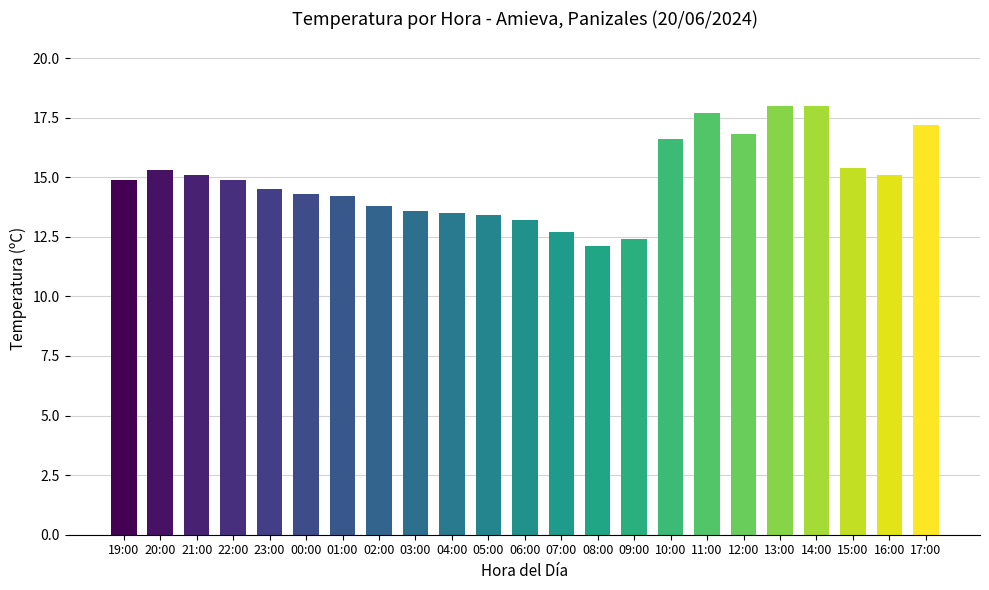

Between 02:00 and 16:00, which is larger?

16:00